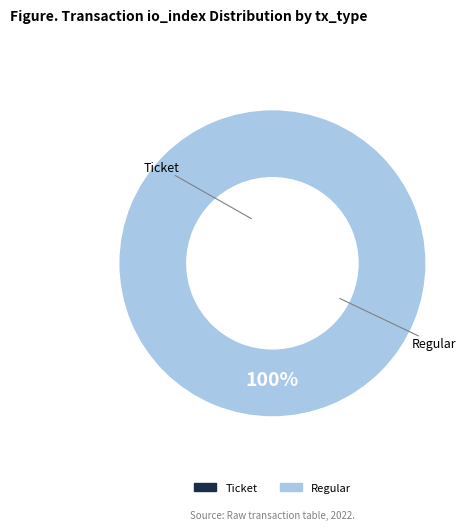

What is the total percentage of Ticket (io_index=0) and Regular (io_index=5)?

100.0%